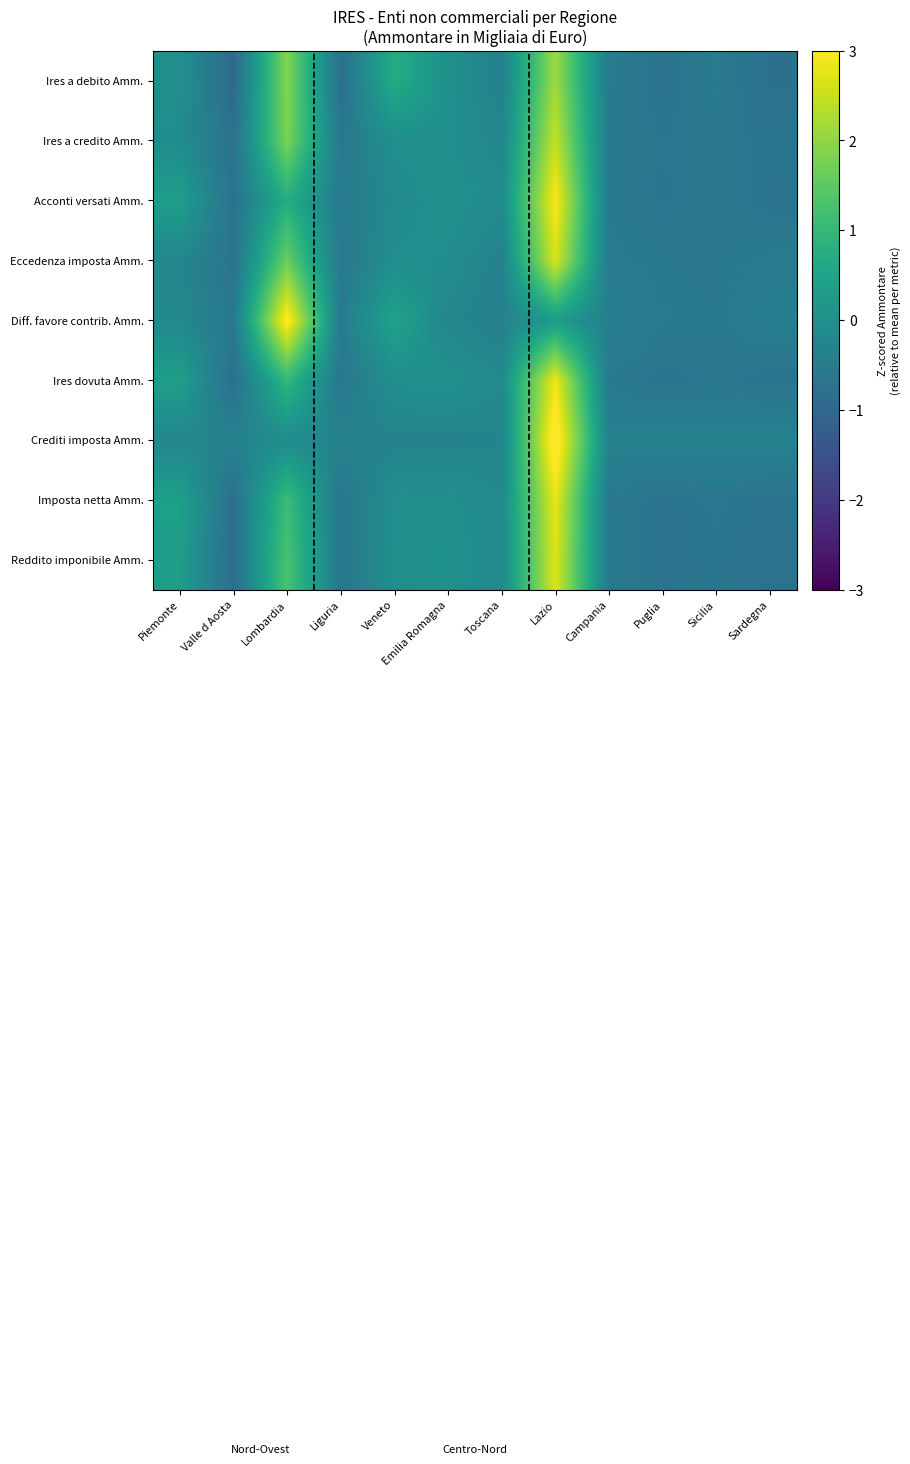

Which series has the largest total across all categories?

Eccedenza imposta Amm.